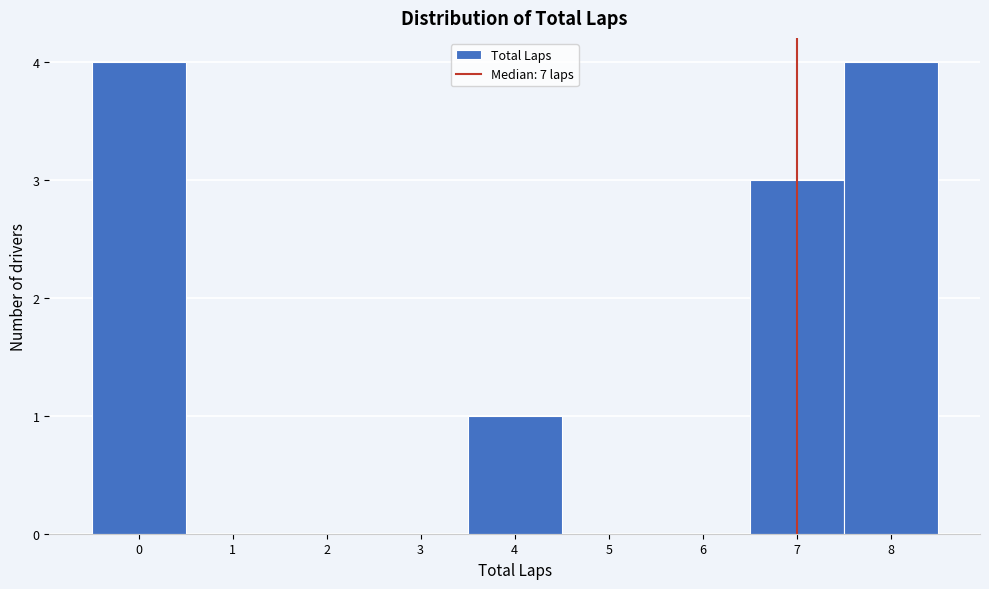

What is the height of the bar covering -0.5 to 0.5 on the x-axis? The values are not printed on the chart, so give them approximately, as read against the axis.

4